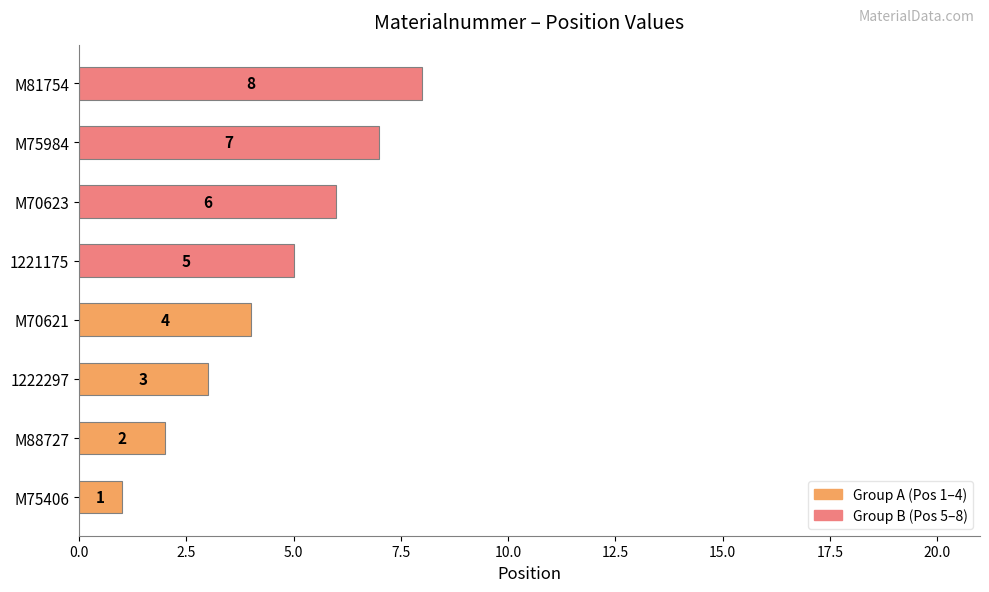

List the labels in order of value, largest first.

M81754, M75984, M70623, 1221175, M70621, 1222297, M88727, M75406